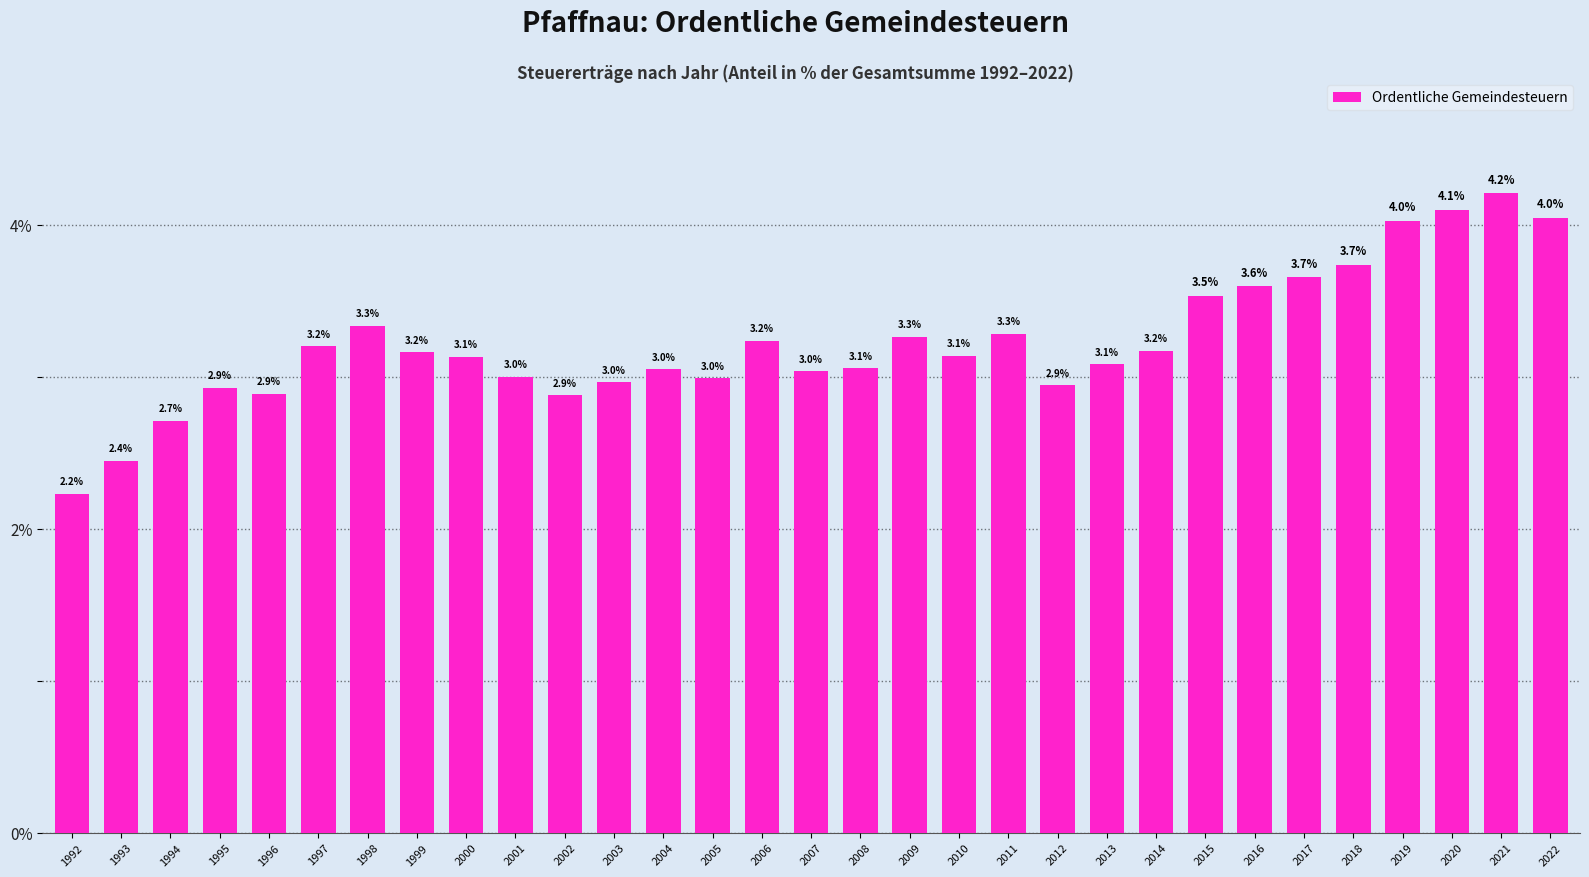

How many series are shown in this chart?

1